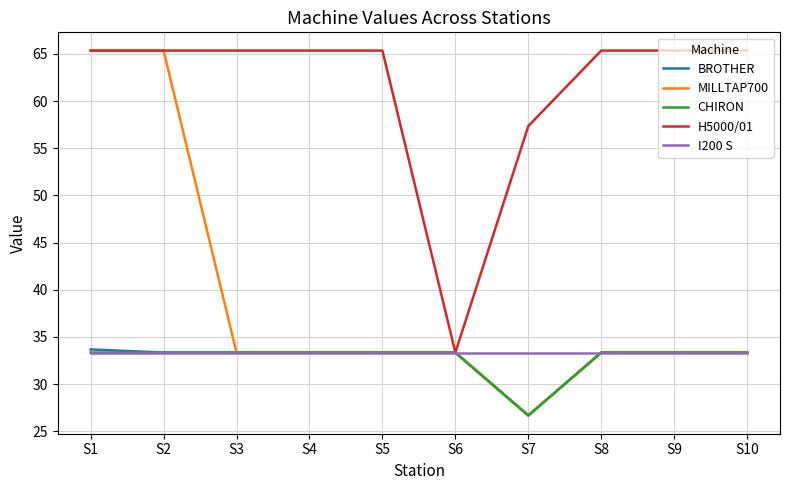

At which label is H5000/01 closest to 49?

S7